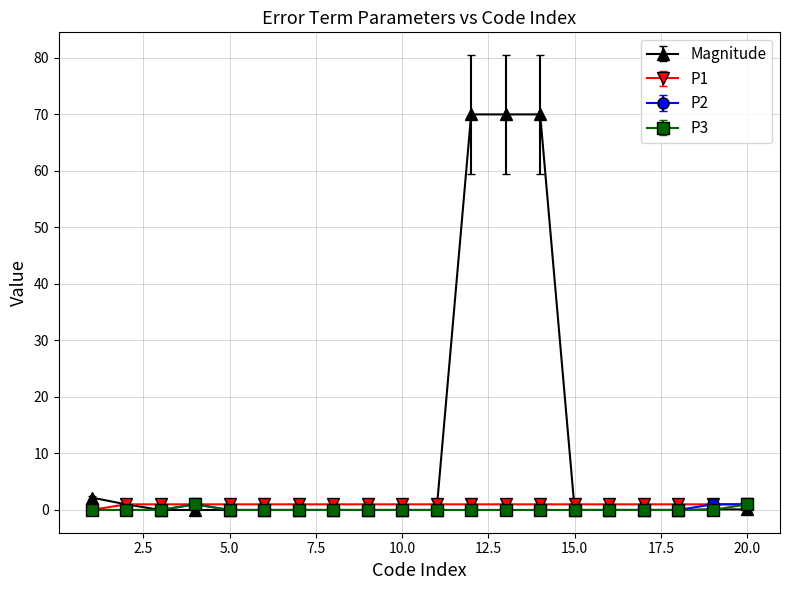

Count the number of data series in this chart.

4